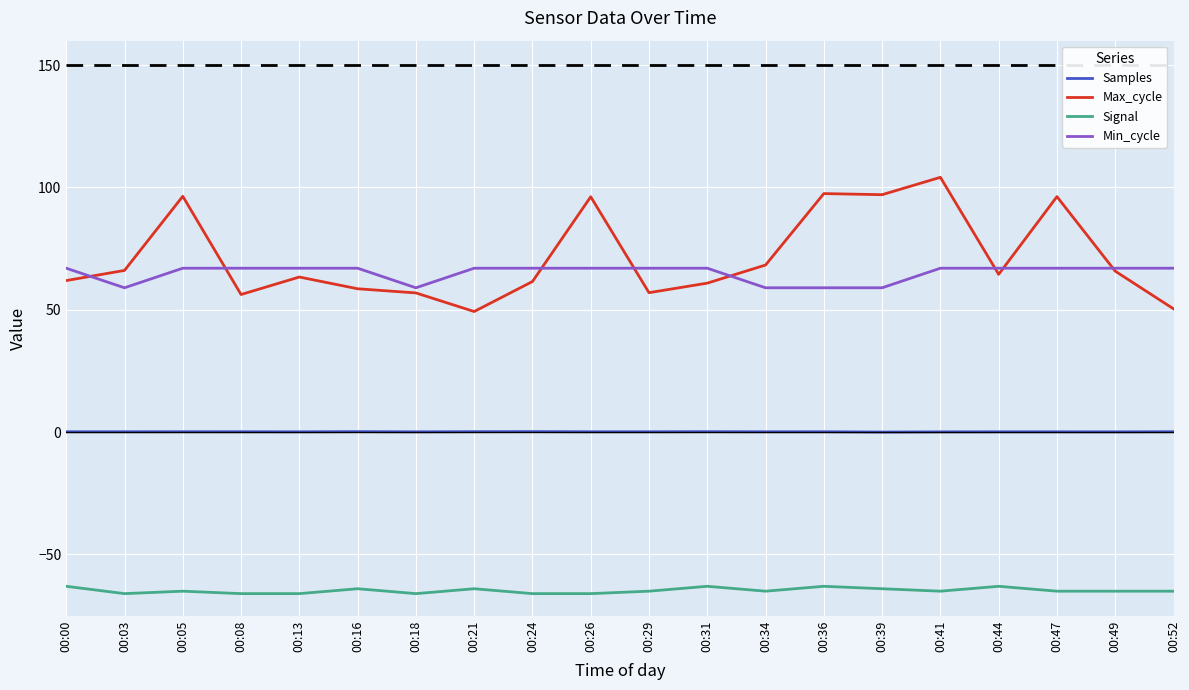

What is the maximum value shown in the chart?

104.2